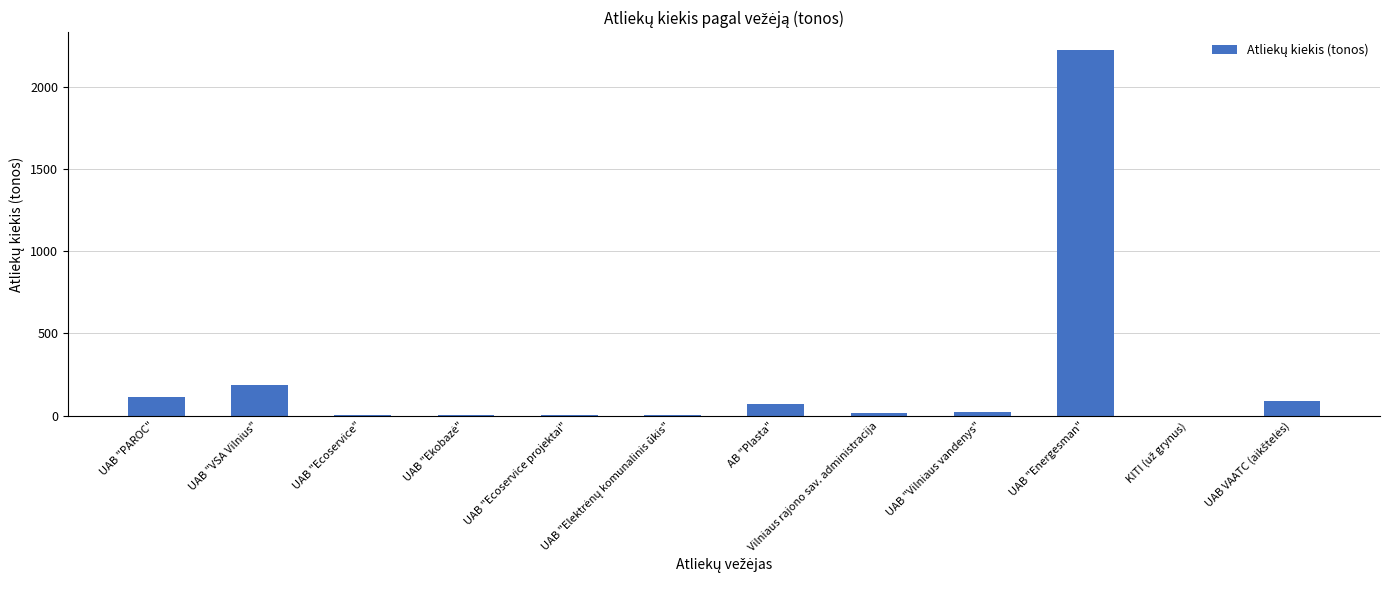

At which label is the value closest to 1109?

UAB "VSA Vilnius"